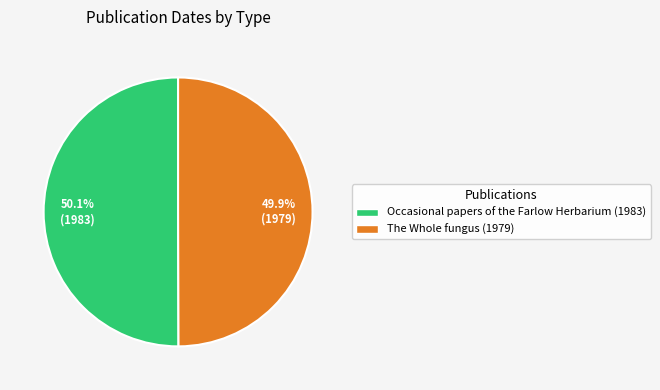

To the nearest percent, what is the combined percentage of The Whole fungus (1979) and Occasional papers of the Farlow Herbarium (1983)?

100%